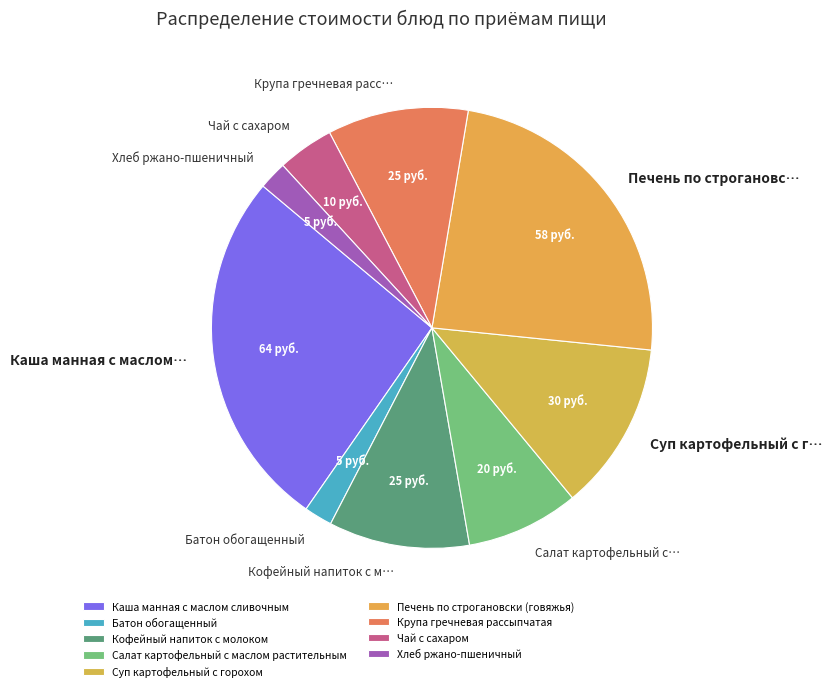

Is it true that Кофейный напиток с м… is 1% of the pie?

False